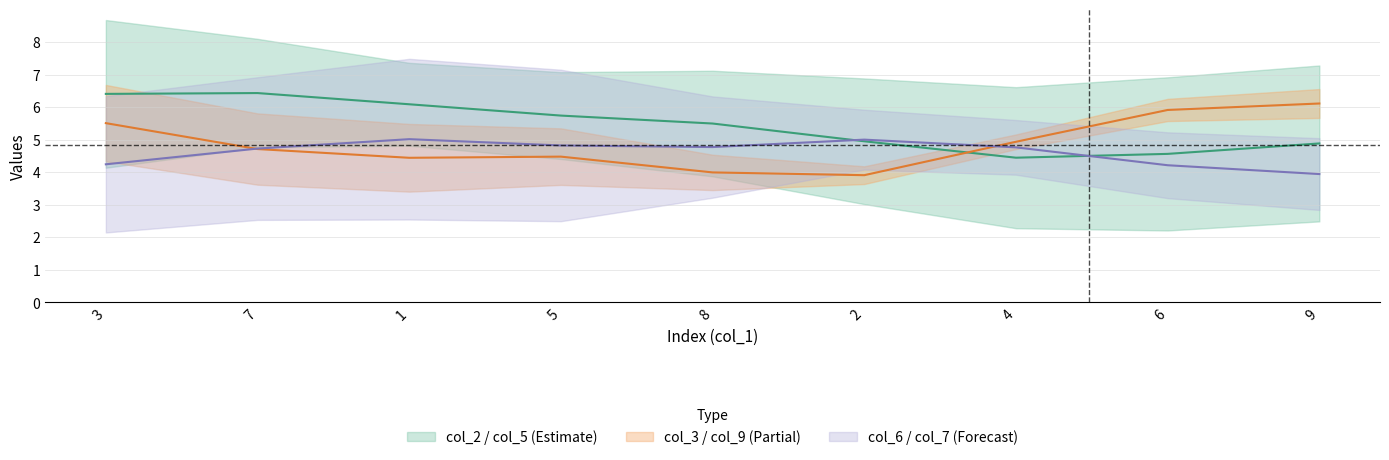

At 3, list the series in order from largest to smallest.

col_2, col_9, col_3, col_7, col_5, col_6